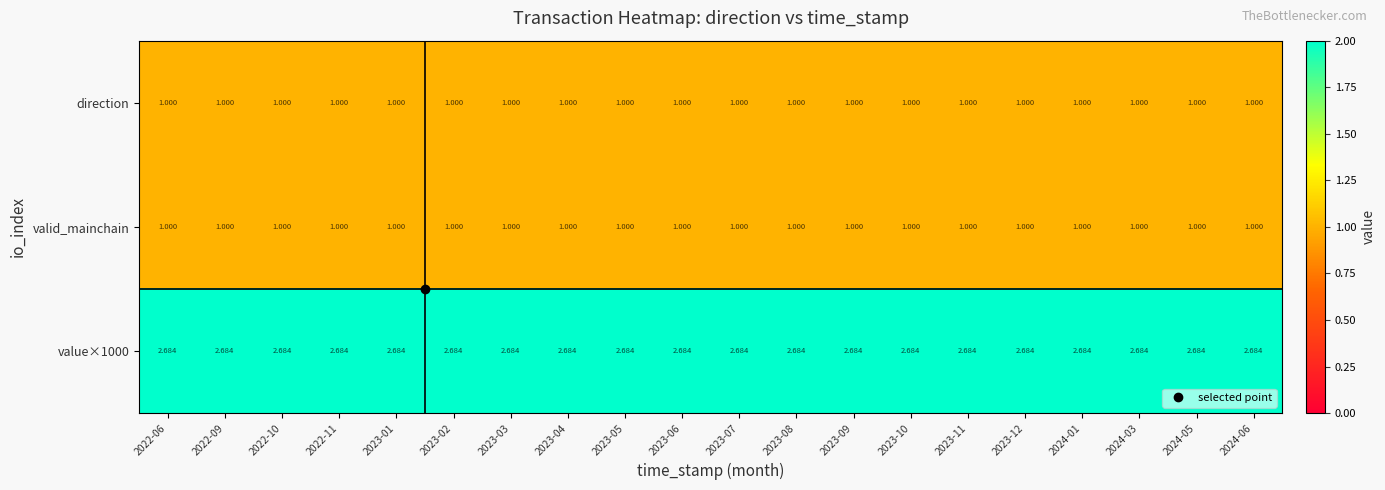

Reading left to right, transcribe all the data shown in this chart.

direction: 2022-06=1.0	2022-09=1.0	2022-10=1.0	2022-11=1.0	2023-01=1.0	2023-02=1.0	2023-03=1.0	2023-04=1.0	2023-05=1.0	2023-06=1.0	2023-07=1.0	2023-08=1.0	2023-09=1.0	2023-10=1.0	2023-11=1.0	2023-12=1.0	2024-01=1.0	2024-03=1.0	2024-05=1.0	2024-06=1.0
valid_mainchain: 2022-06=1.0	2022-09=1.0	2022-10=1.0	2022-11=1.0	2023-01=1.0	2023-02=1.0	2023-03=1.0	2023-04=1.0	2023-05=1.0	2023-06=1.0	2023-07=1.0	2023-08=1.0	2023-09=1.0	2023-10=1.0	2023-11=1.0	2023-12=1.0	2024-01=1.0	2024-03=1.0	2024-05=1.0	2024-06=1.0
value×1000: 2022-06=2.7	2022-09=2.7	2022-10=2.7	2022-11=2.7	2023-01=2.7	2023-02=2.7	2023-03=2.7	2023-04=2.7	2023-05=2.7	2023-06=2.7	2023-07=2.7	2023-08=2.7	2023-09=2.7	2023-10=2.7	2023-11=2.7	2023-12=2.7	2024-01=2.7	2024-03=2.7	2024-05=2.7	2024-06=2.7